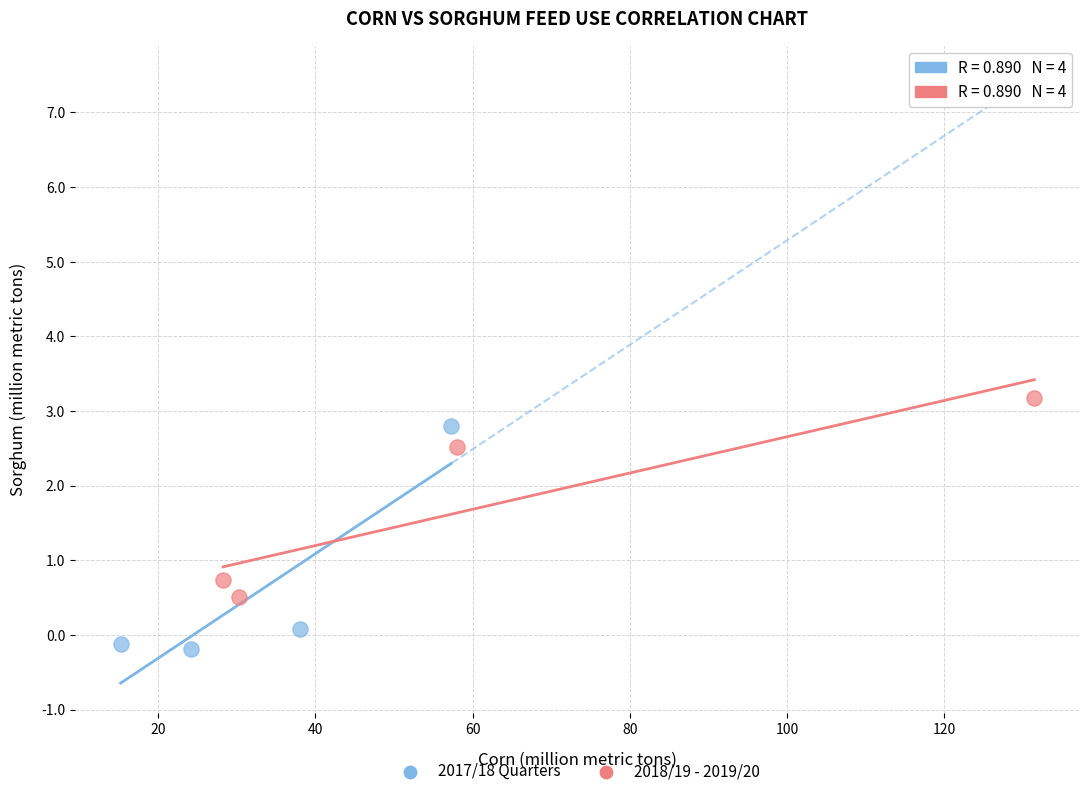

Which series reaches the maximum Y coordinate?

2018/19 - 2019/20